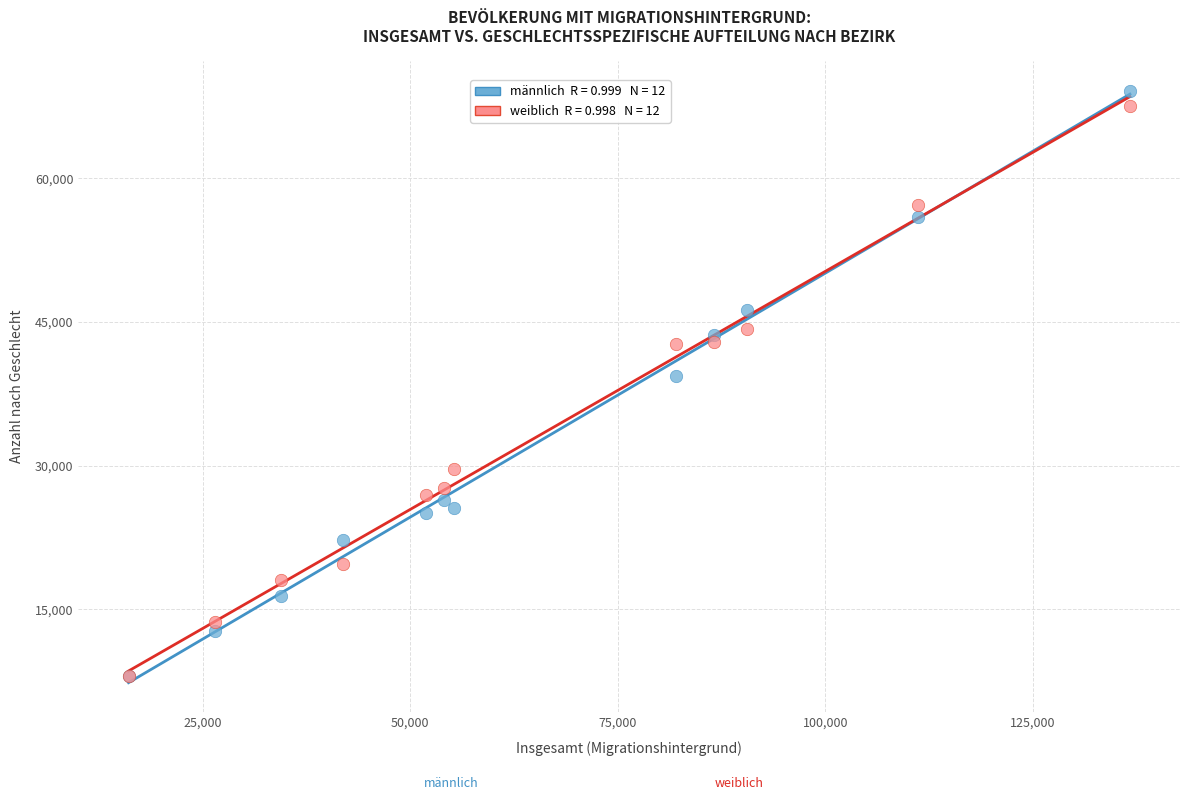

Across all series, what Y value is closest to 38570?

39330